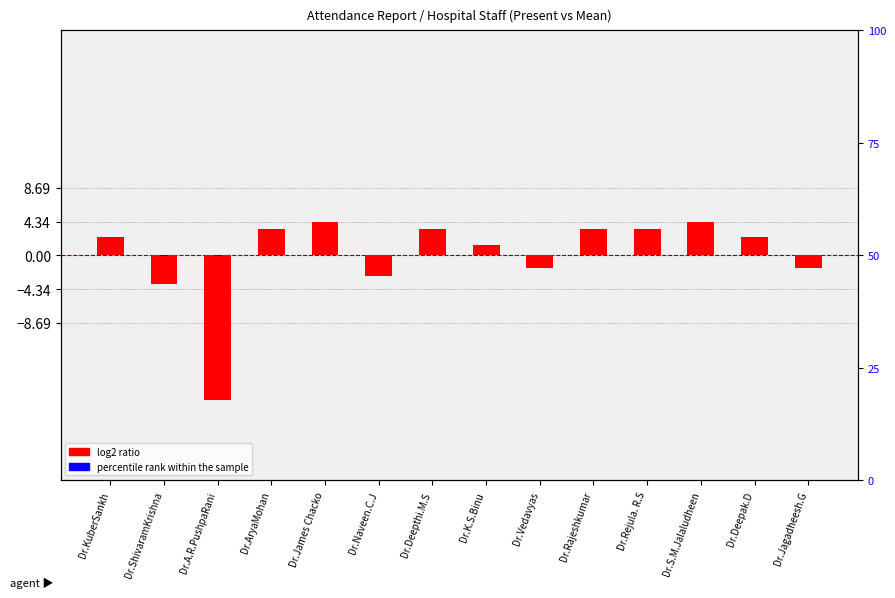

At which category is the sum across all series the highest?

Dr.James Chacko